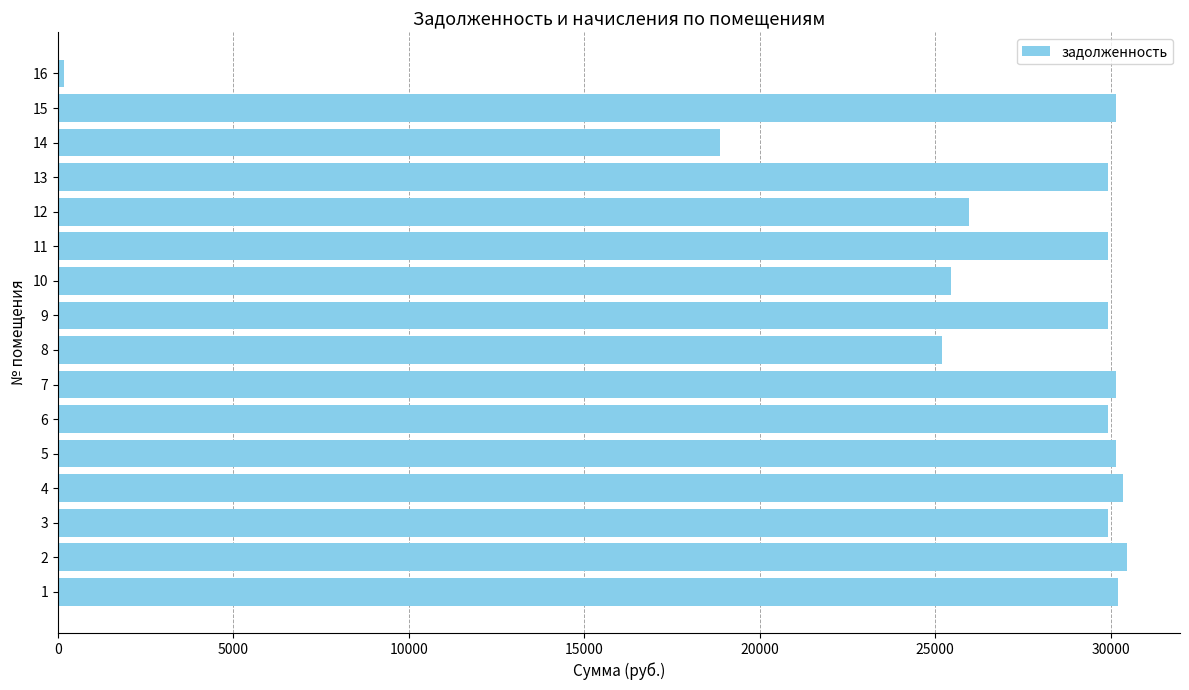

Is it true that the value at 3 is 29913.2?

True